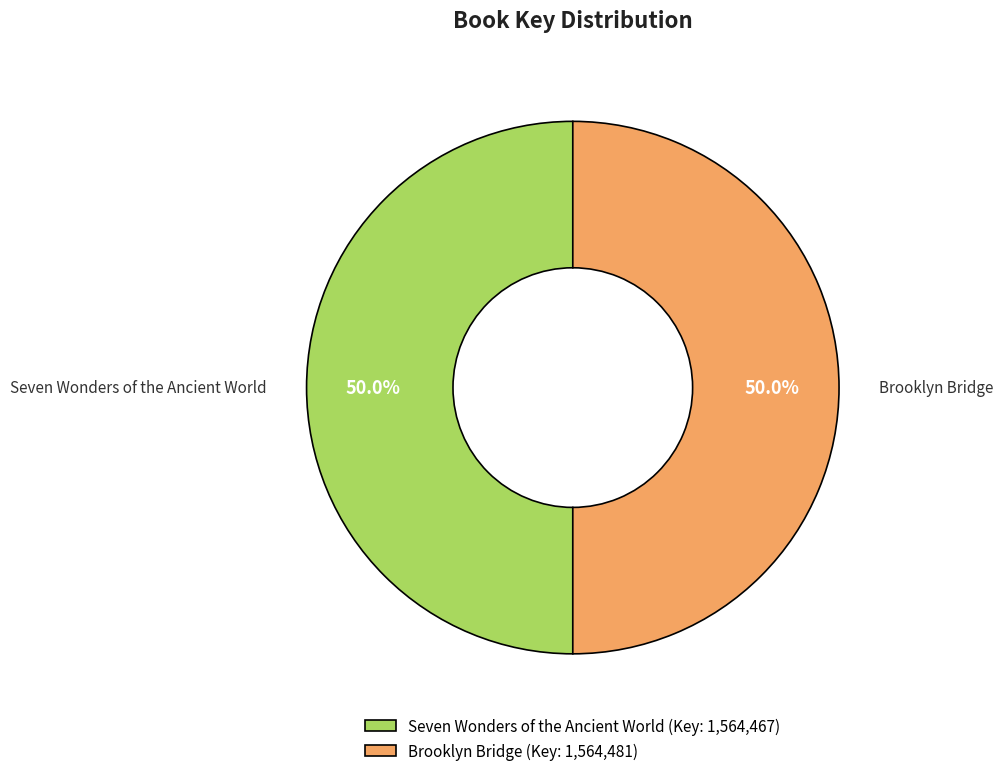

The Seven Wonders of the Ancient World slice represents 40% of the pie. True or false?

False